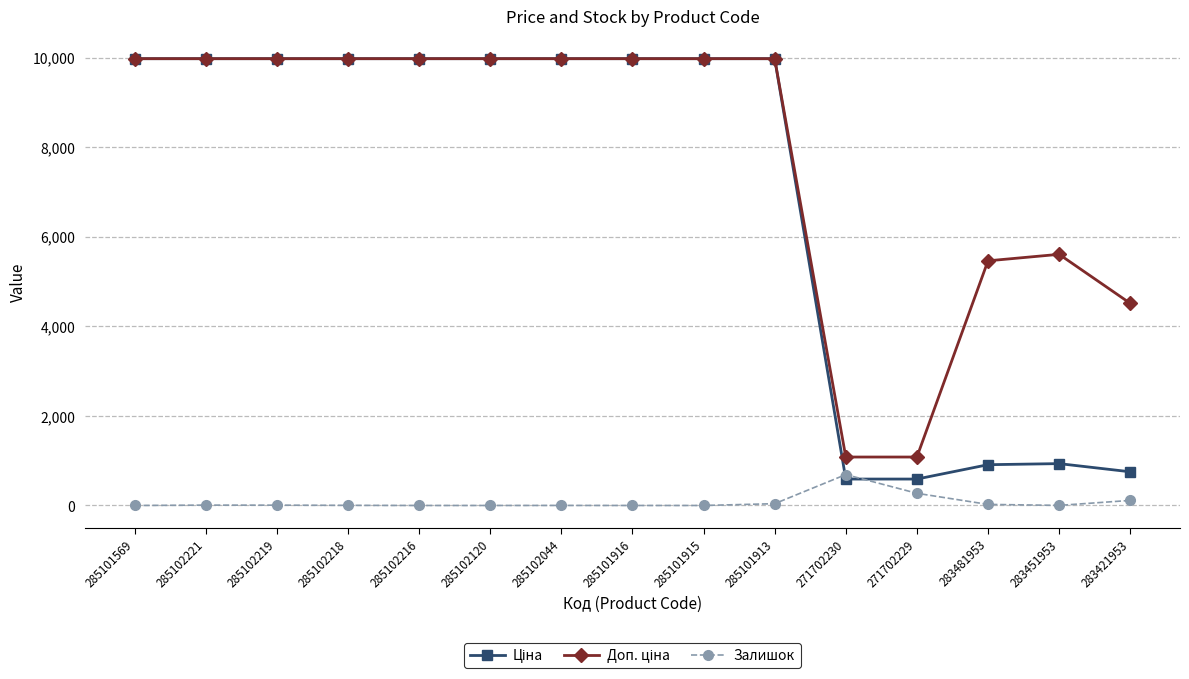

True or false: Залишок has more than 0 interior local peaks.

True